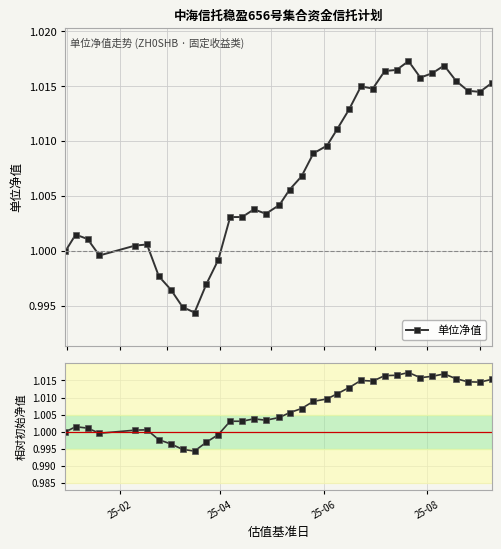

True or false: 单位净值 has more than 1 interior local peaks.

True